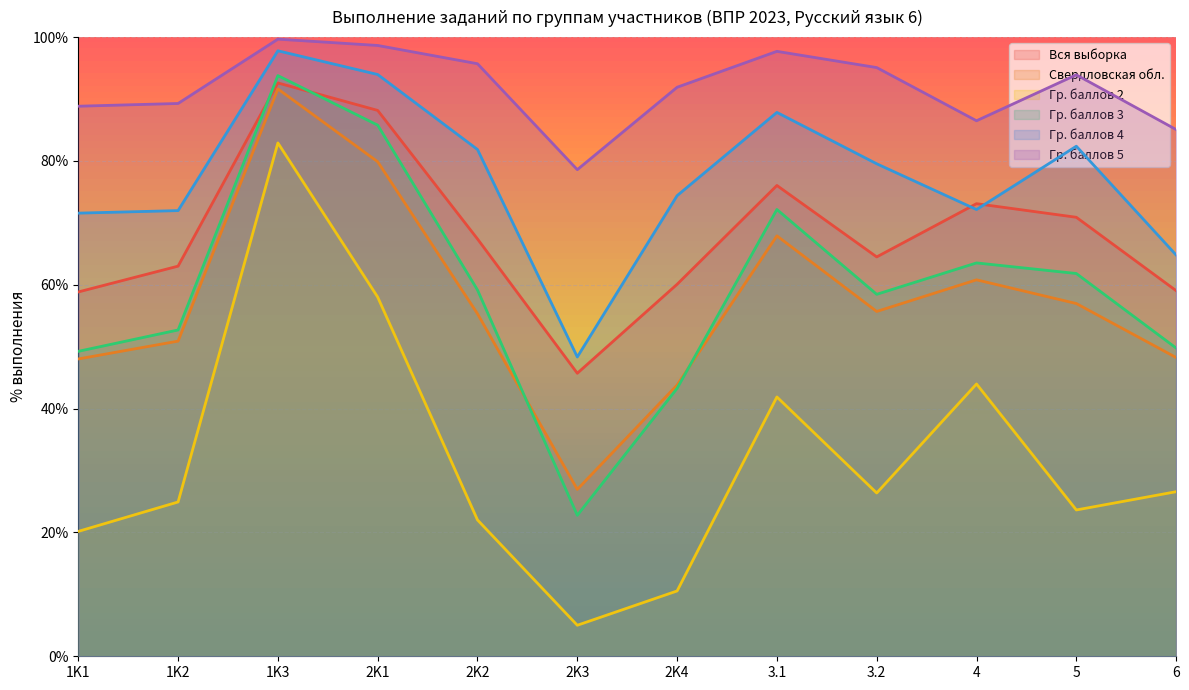

True or false: Гр. баллов 3 and Гр. баллов 5 cross at least once.

False